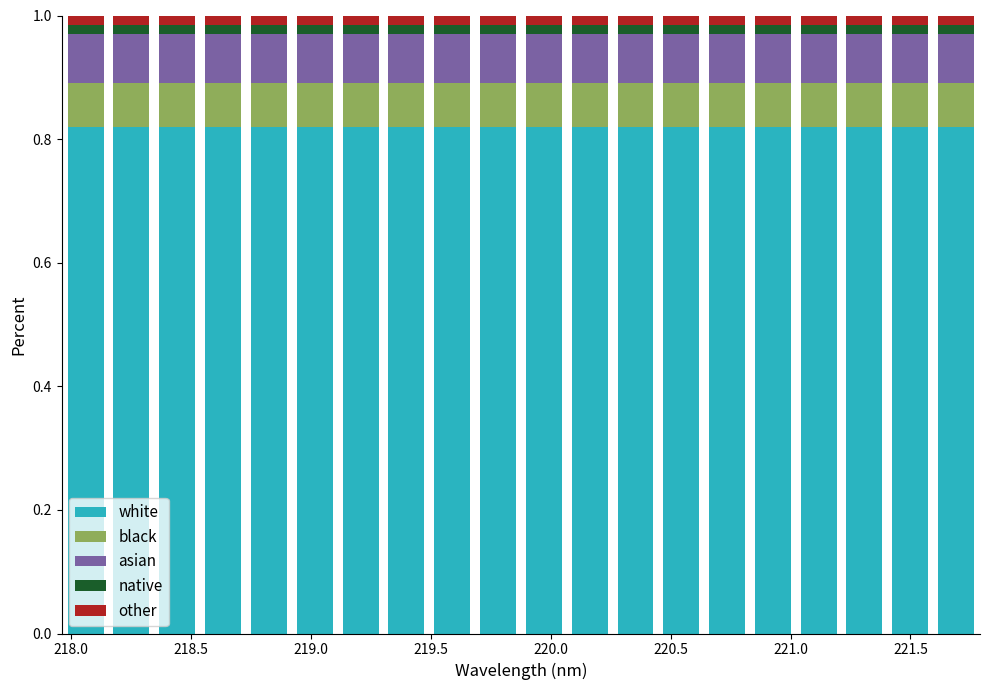

Count the white values in the range 0 to 1.

20